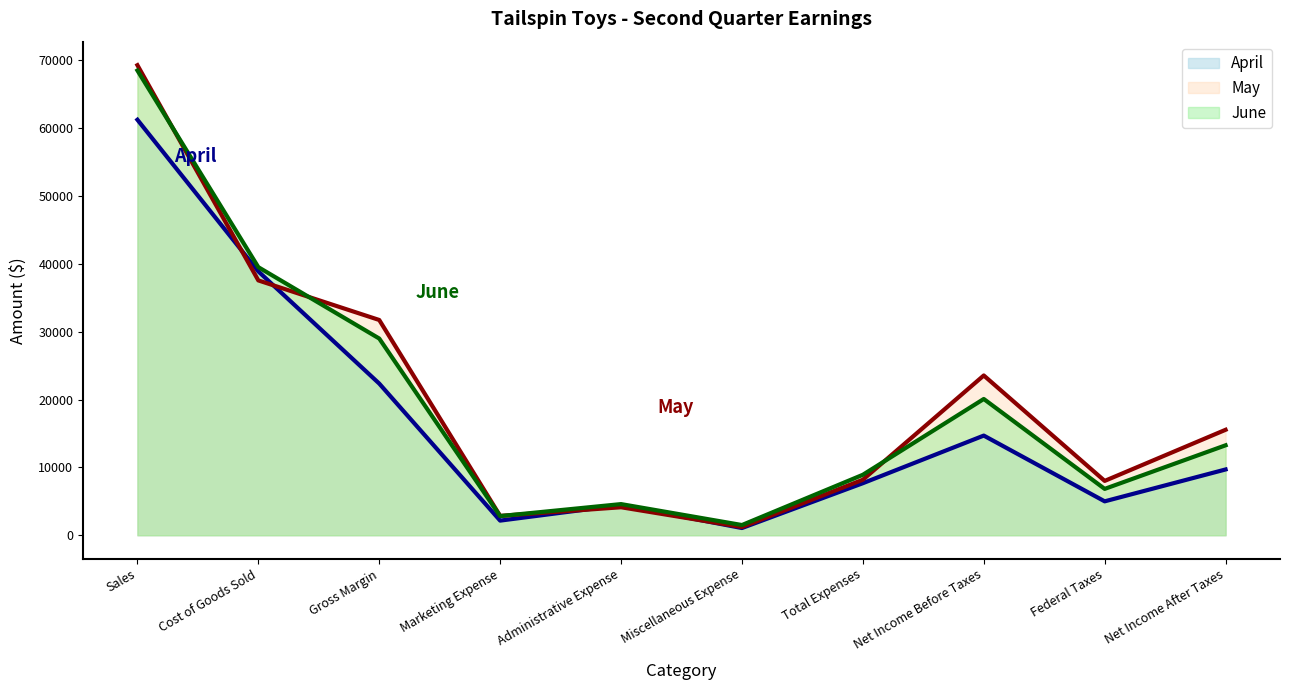

What is the sum of the June values at Administrative Expense and Sales?

73110